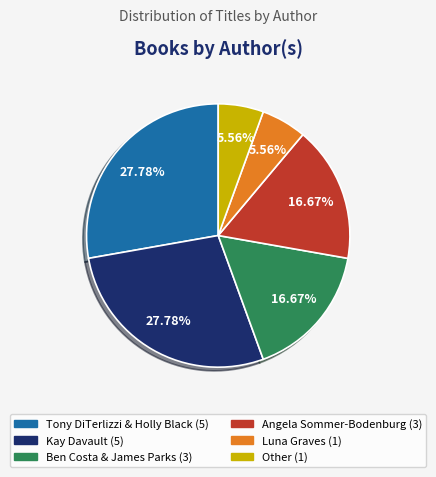

Which has a higher value, Angela Sommer-Bodenburg or Tony DiTerlizzi & Holly Black?

Tony DiTerlizzi & Holly Black